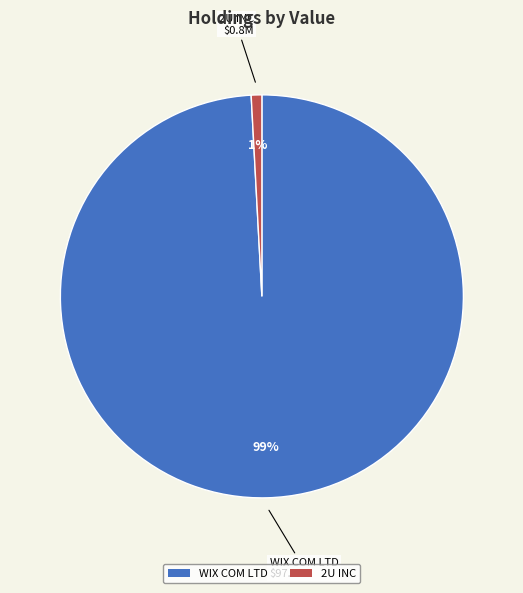

Do 2U INC and WIX COM LTD together represent more than half of the pie?

Yes